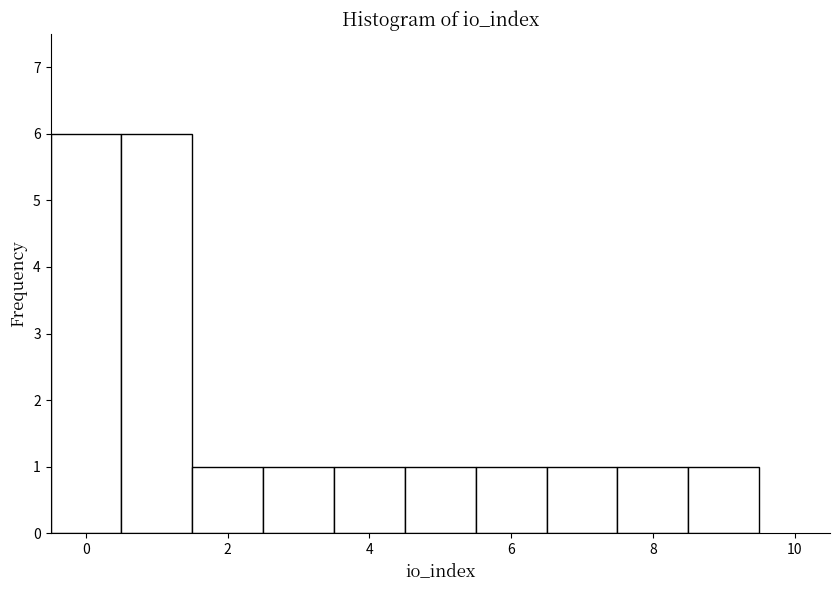

Reading left to right, list every bar in this chart as the range it spans on the x-axis followed by its height. Neither the bar edges nor the heights are printed on the chart, so give them approximately, as read against the axes.

-0.5 to 0.5: 6
0.5 to 1.5: 6
1.5 to 2.5: 1
2.5 to 3.5: 1
3.5 to 4.5: 1
4.5 to 5.5: 1
5.5 to 6.5: 1
6.5 to 7.5: 1
7.5 to 8.5: 1
8.5 to 9.5: 1